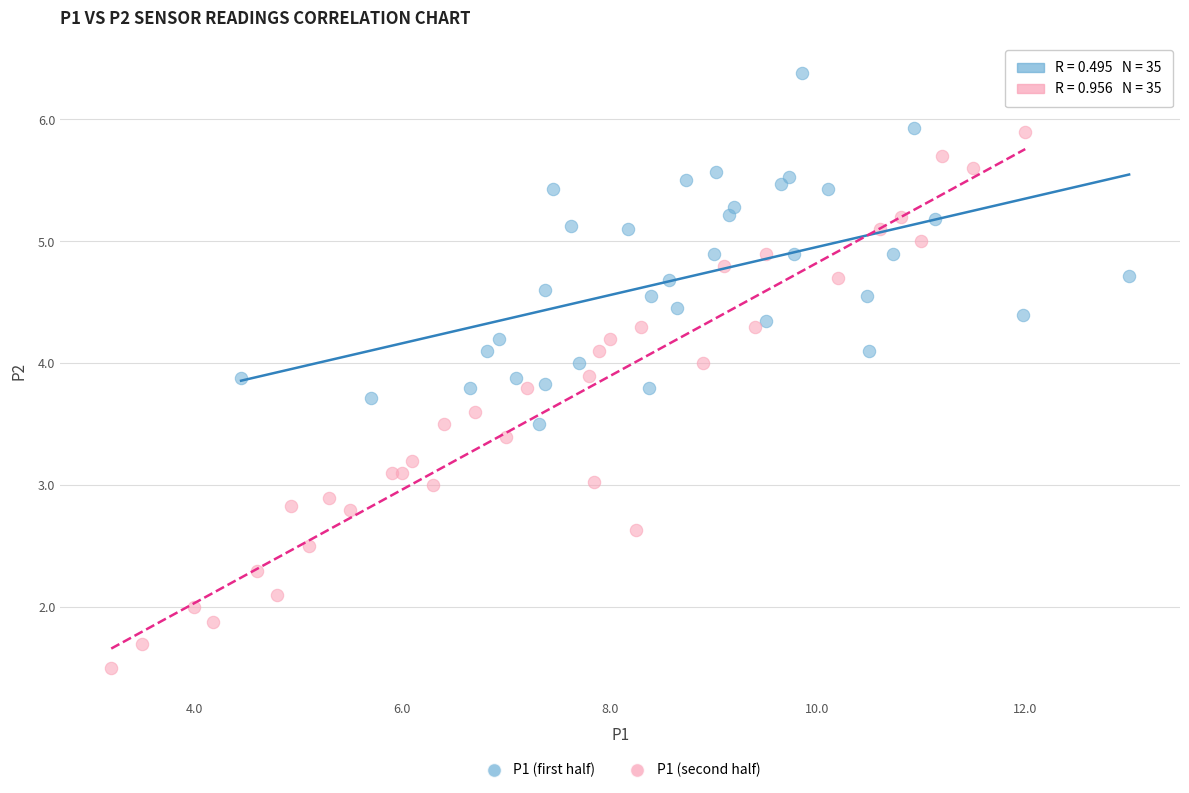

Which series reaches the minimum Y coordinate?

P1 (second half)